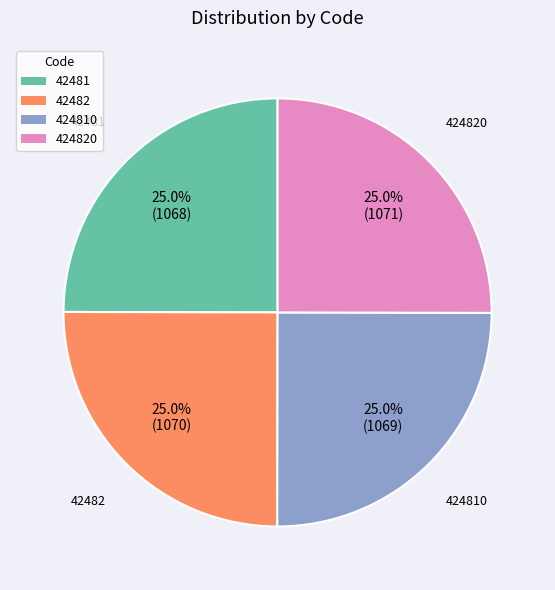

How much of the chart is everything except 424810?

75.0%